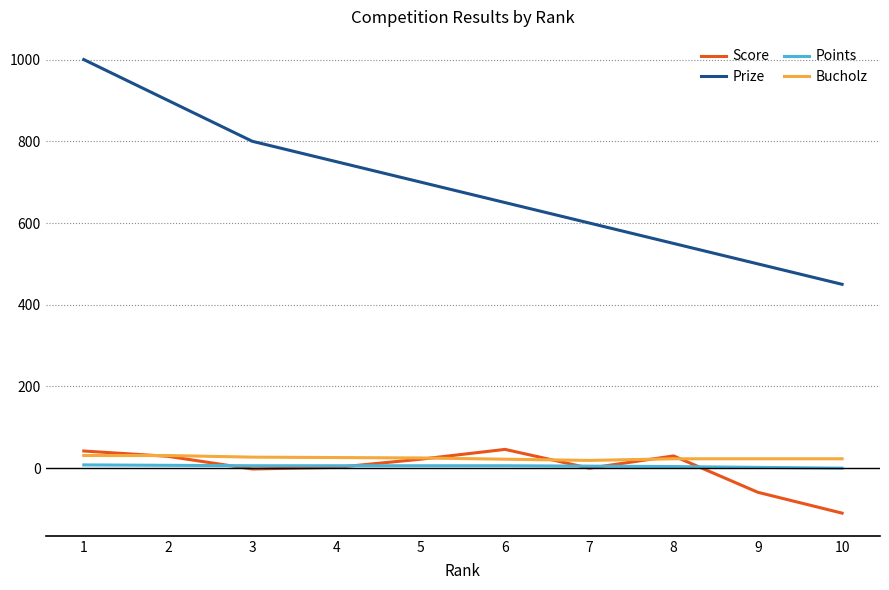

Which series has the largest total across all categories?

Prize